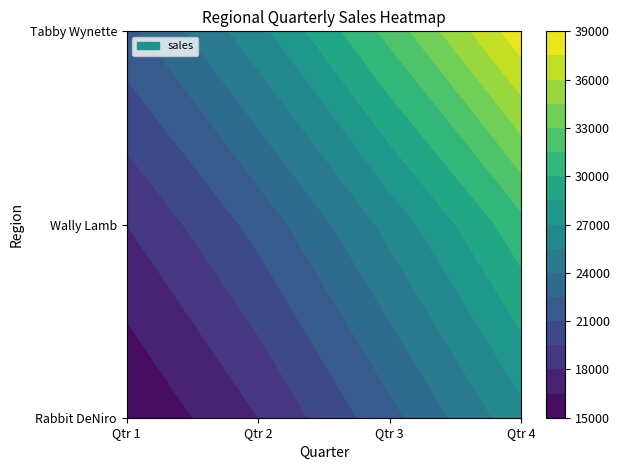

List the labels in order of Wally Lamb value, smallest first.

Qtr 1, Qtr 2, Qtr 3, Qtr 4